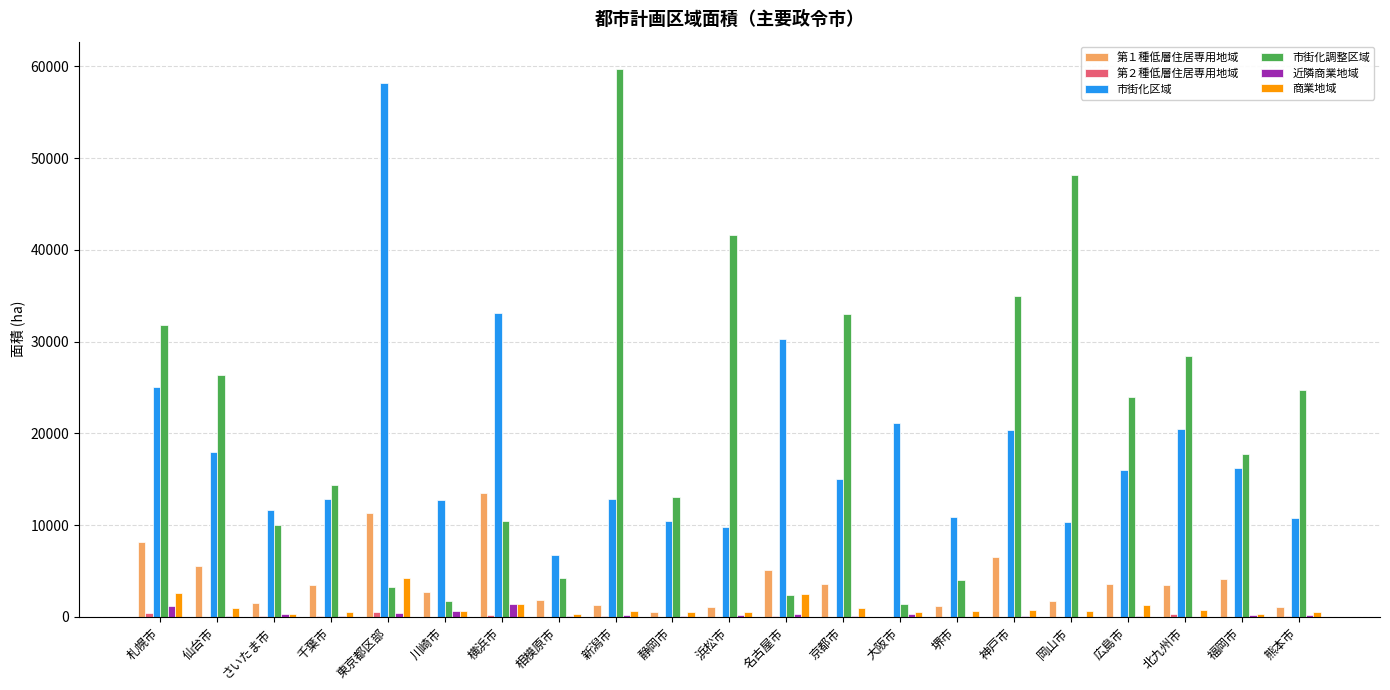

What is the difference between the 近隣商業地域 values at 大阪市 and さいたま市?

69.0